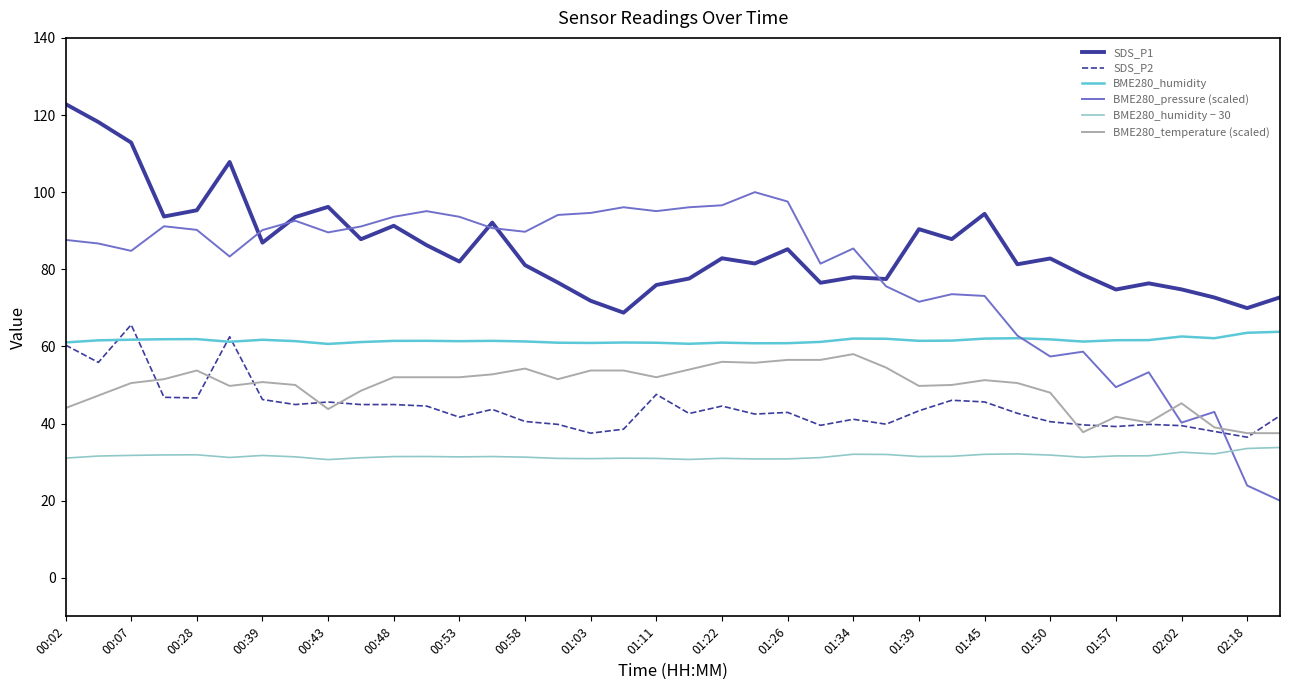

Which series has the largest range (max minus min)?

BME280_pressure (scaled)